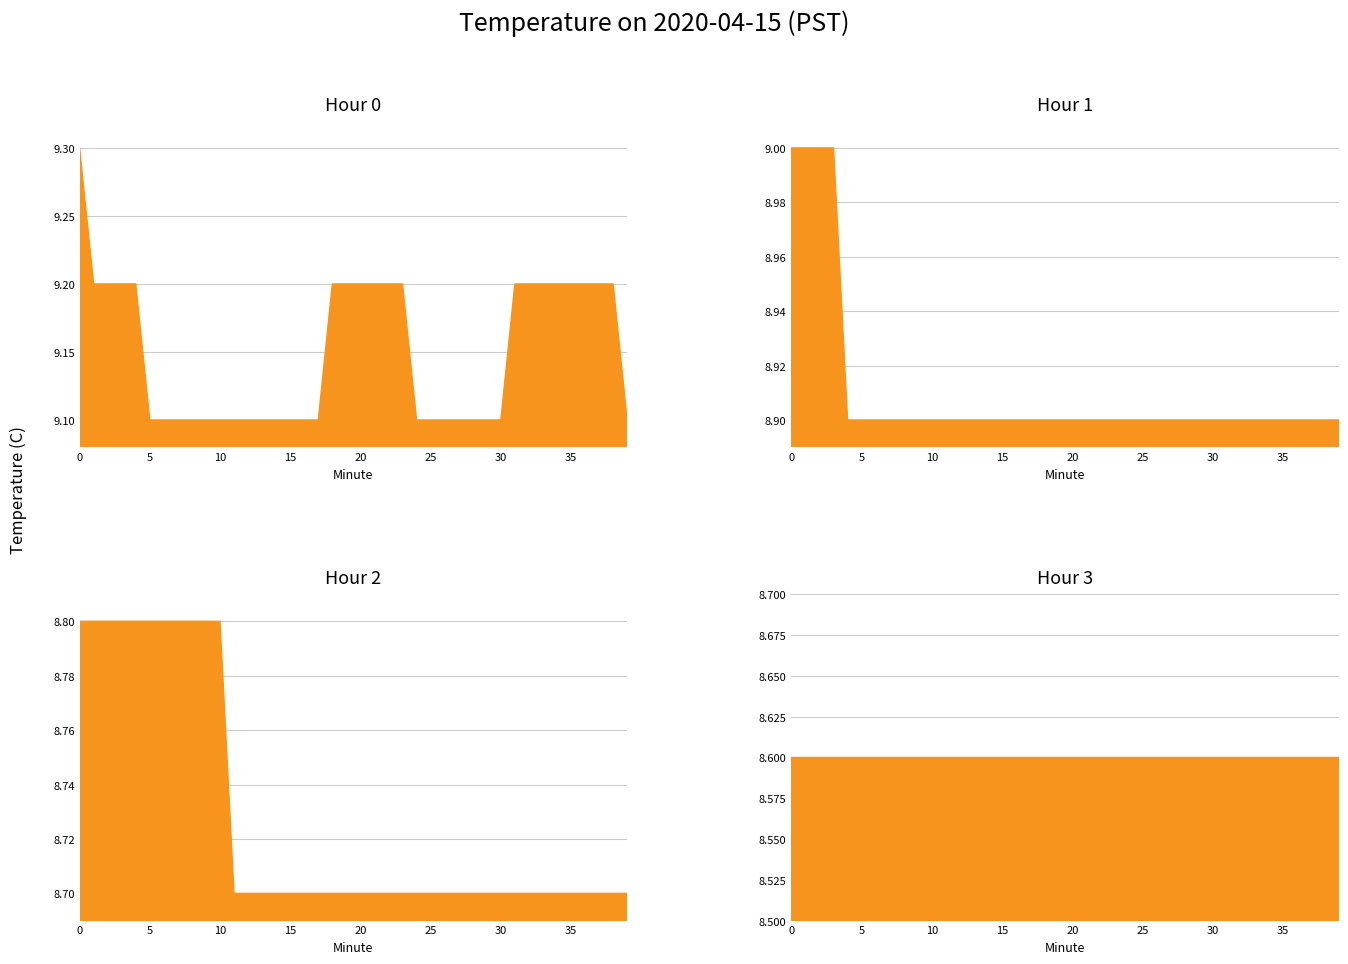

At how many categories does at least one series exceed 9?

40